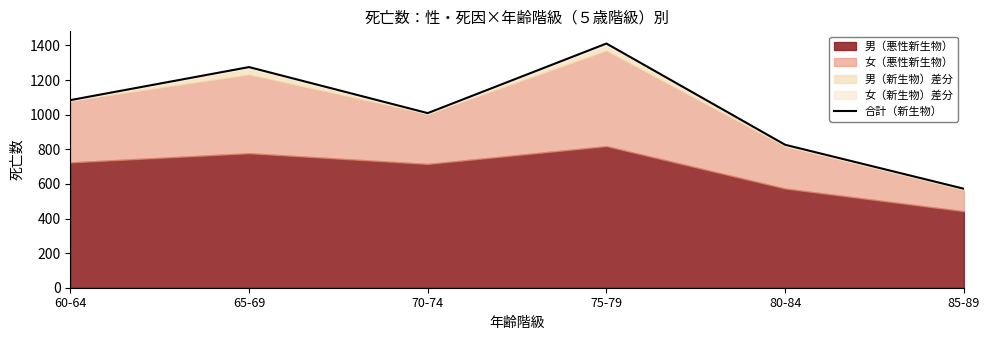

How many interior local valleys (lower than both neighbors) does the data have?

1